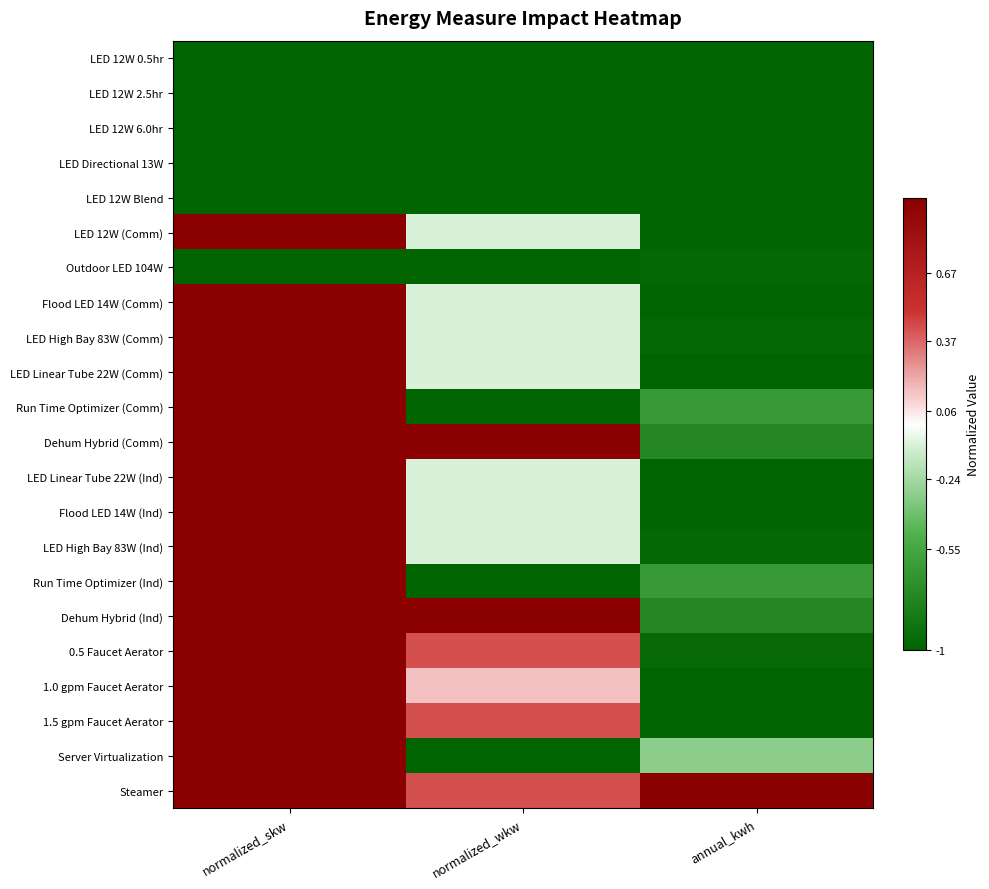

Which series has the largest range (max minus min)?

Run Time Optimizer (Comm)